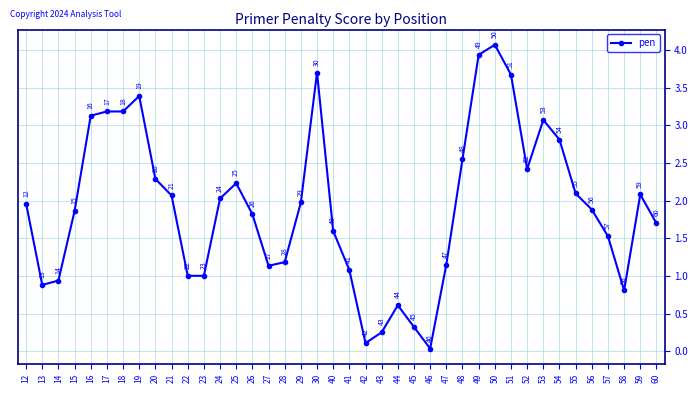

True or false: the data shows 6.2 at 49.

False